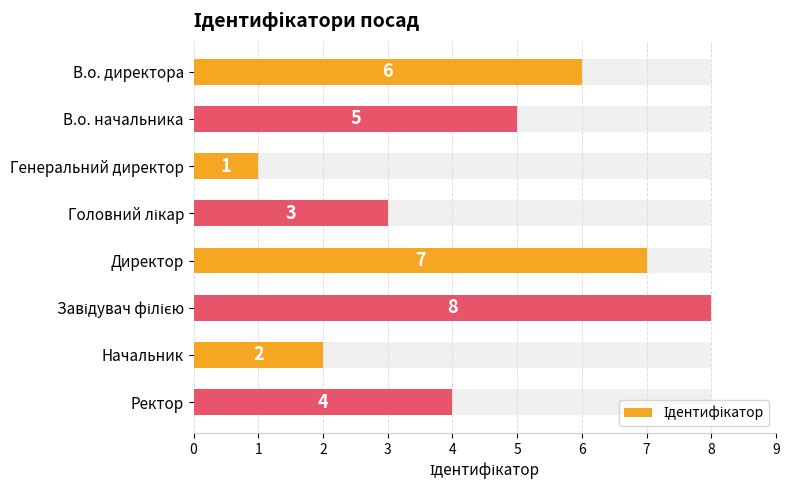

How many values are between 3 and 7?

5